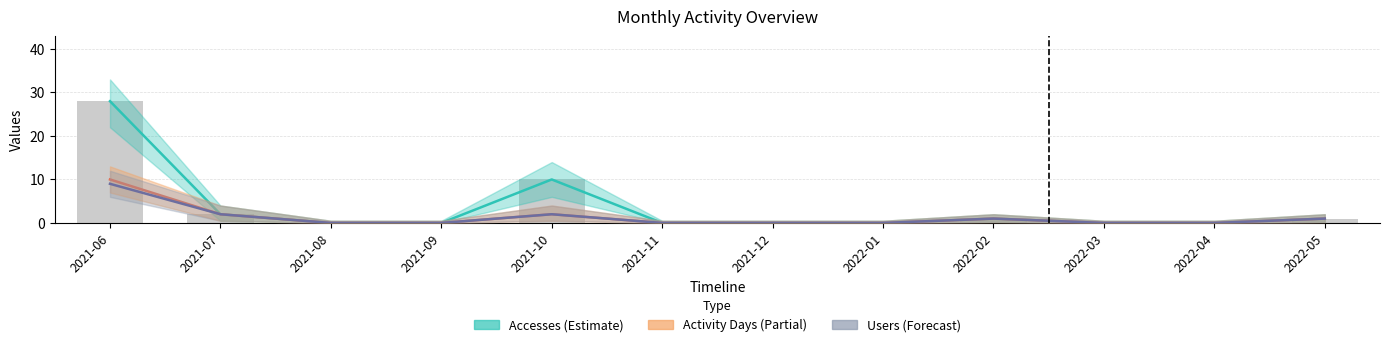

What is the average value of the Activity Days (Partial) series?

1